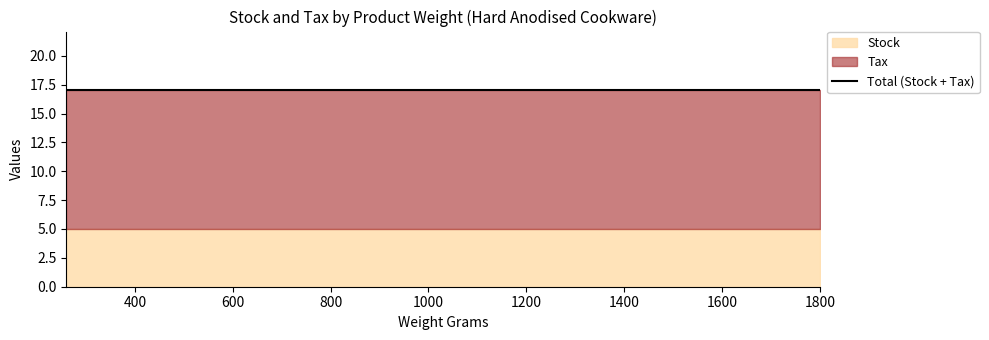

Count the number of categories in the chart.

39